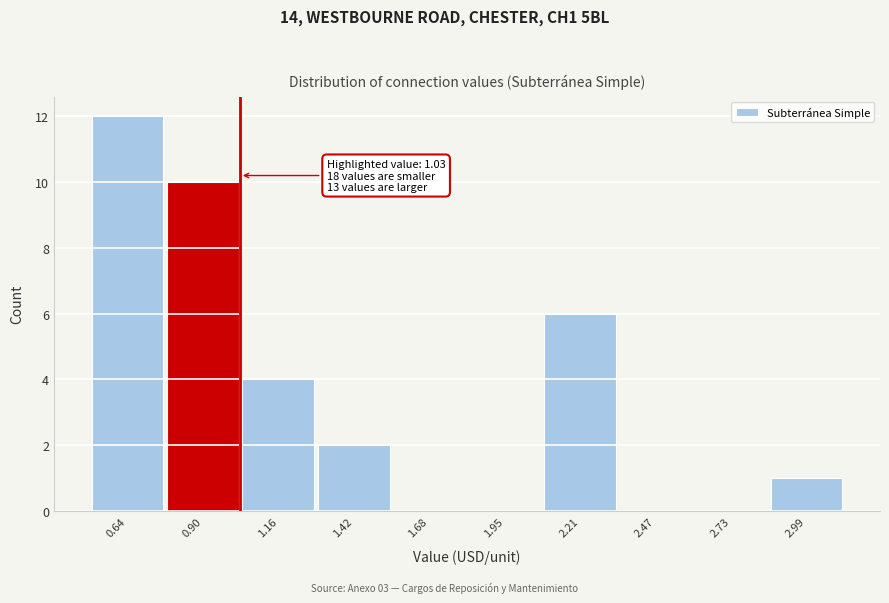

Over which range of the x-axis is the bar tallest?

0.50 to 0.75